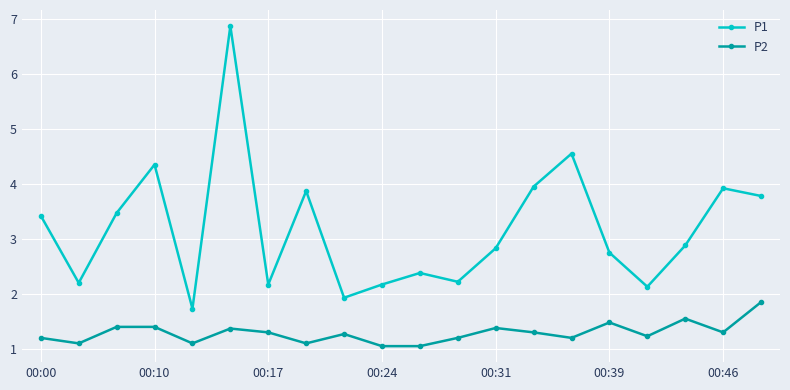

Does the chart display data point markers on the line(s)?

Yes